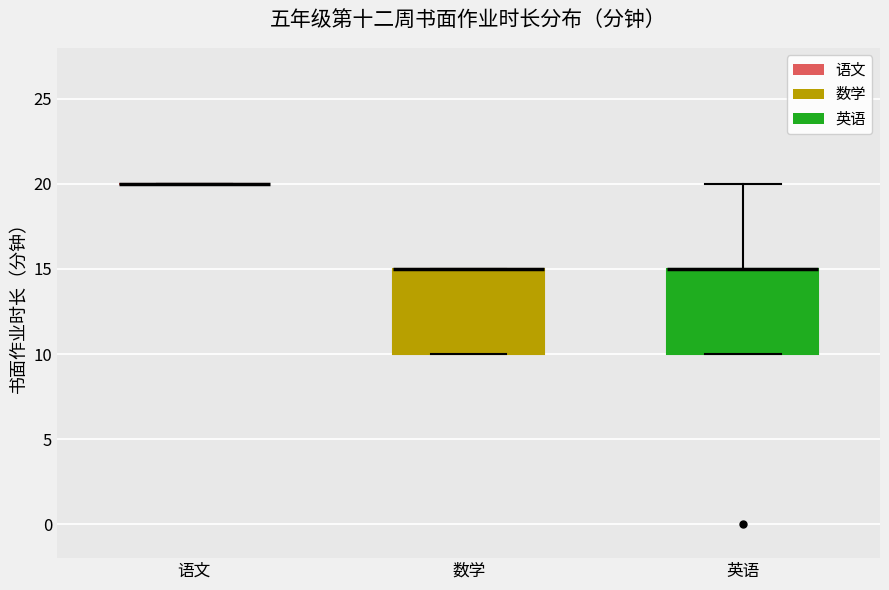

Reading left to right, read every box against the y-axis: the position of its median line, the range the box covers, and the ends of its whiskers. The values are not printed on the chart, so give them approximately, as read against the axis.

语文: box collapsed to a line at 20, whiskers 20 to 20
数学: median 15 (drawn on the box's upper edge), box 10 to 15, whiskers 10 to 15
英语: median 15 (drawn on the box's upper edge), box 10 to 15, whiskers 10 to 20